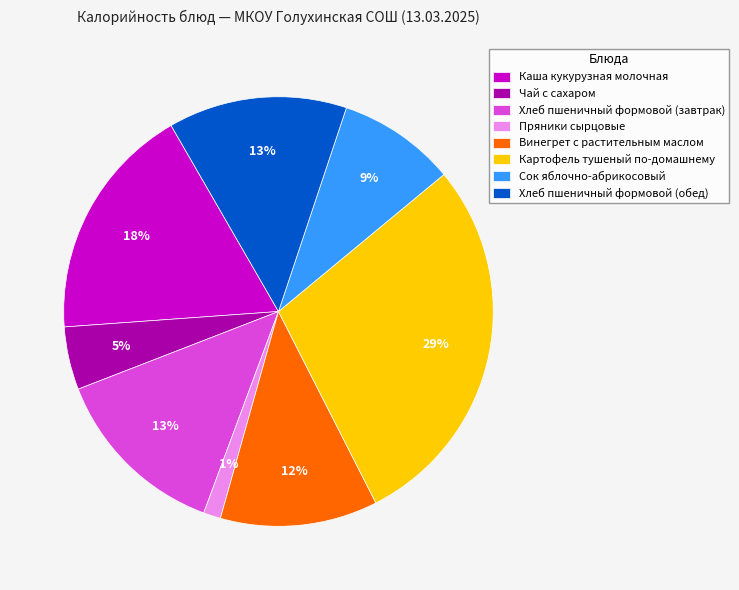

How many slices are in this pie chart?

8